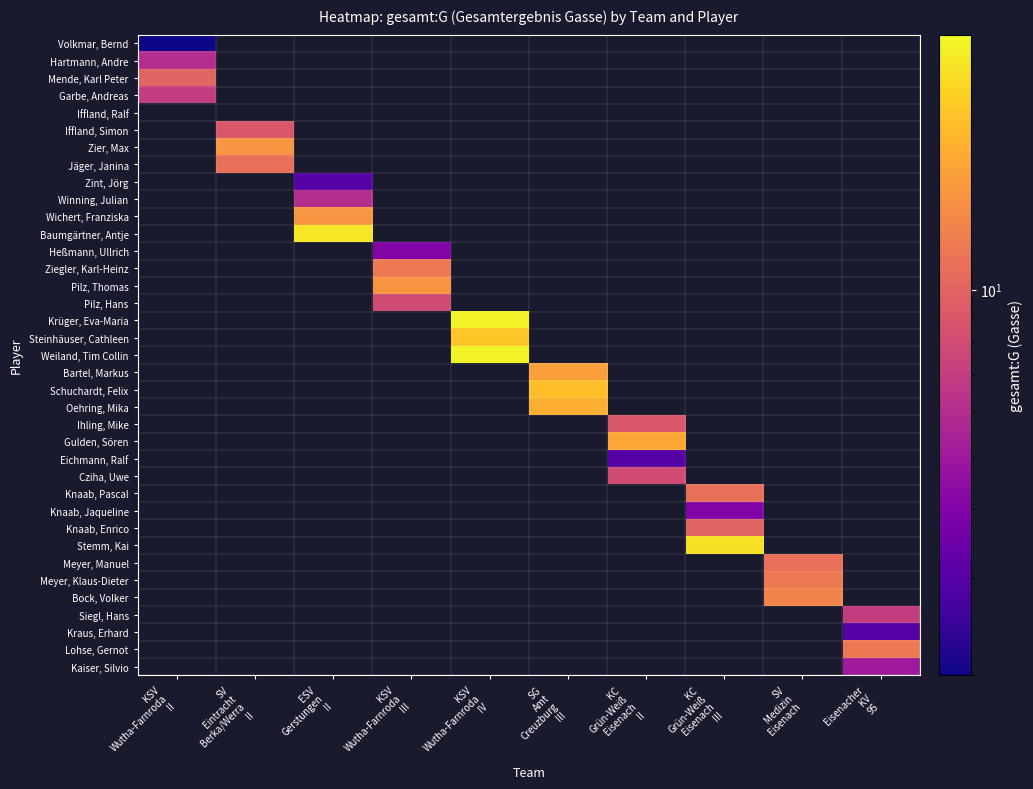

How many series are shown in this chart?

37